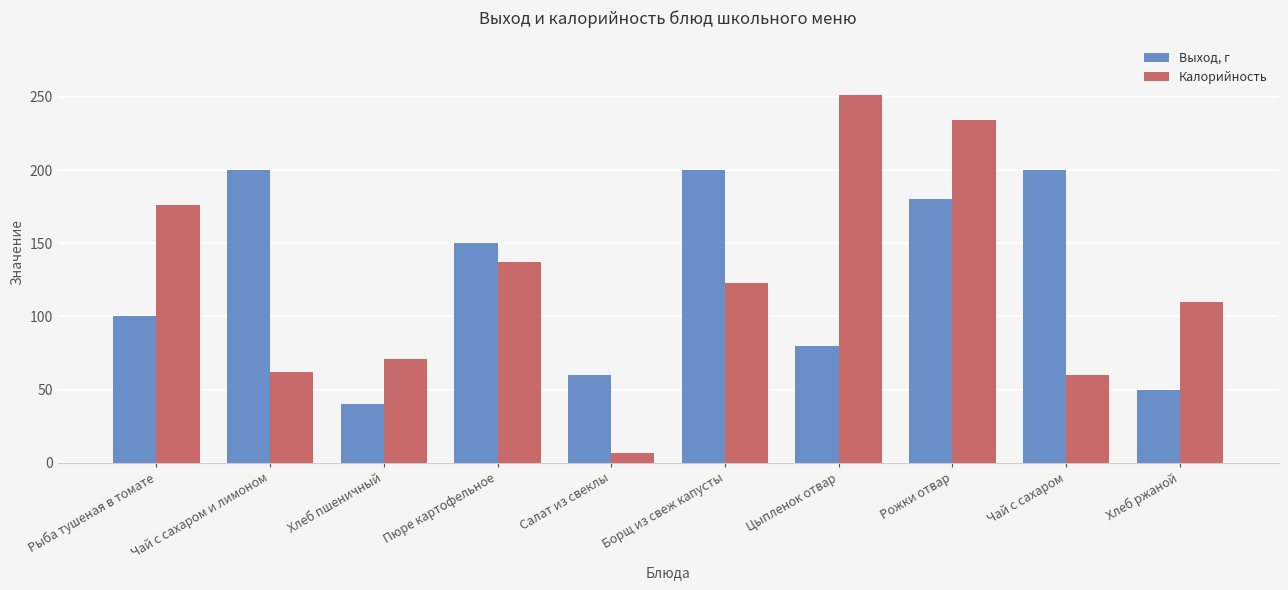

At which category is the sum across all series the highest?

Рожки отвар